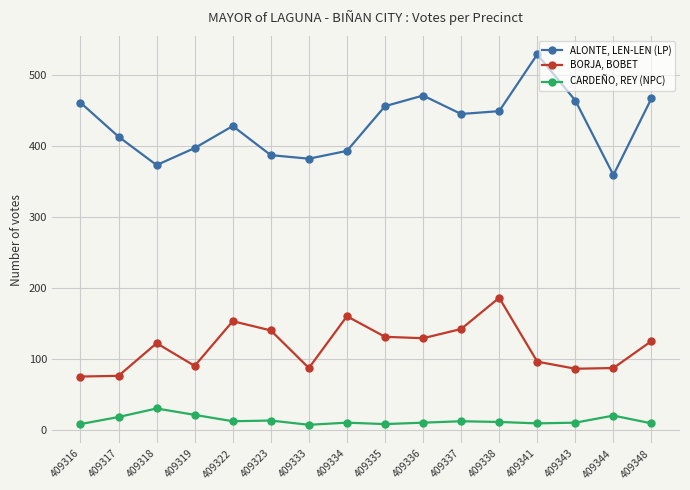

Which category has the highest value across all series?

409341